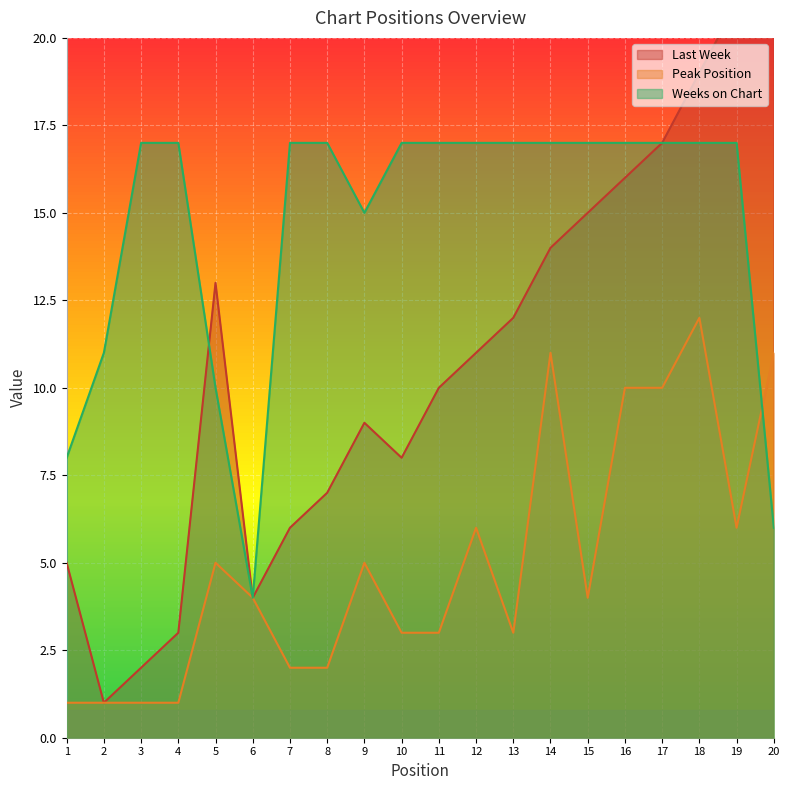

How many data points does each series have?

20